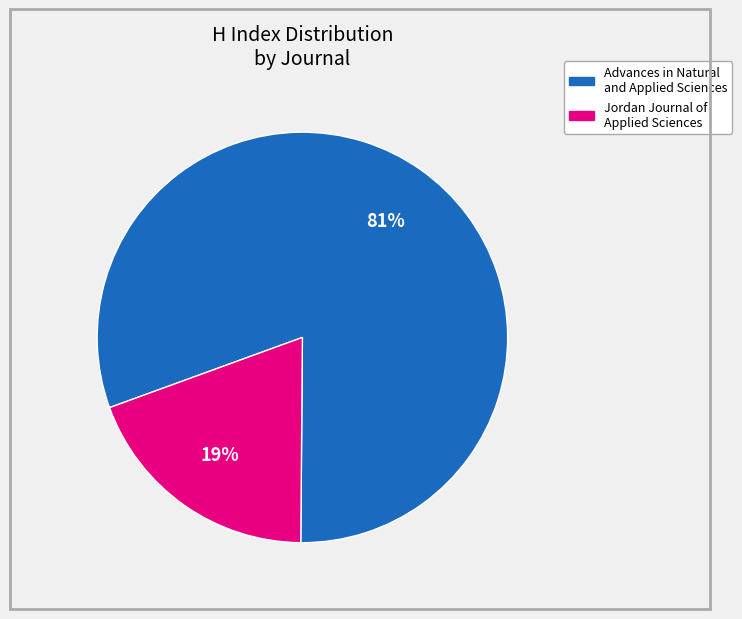

Is it true that Advances in Natural and Applied Sciences is 81% of the pie?

True